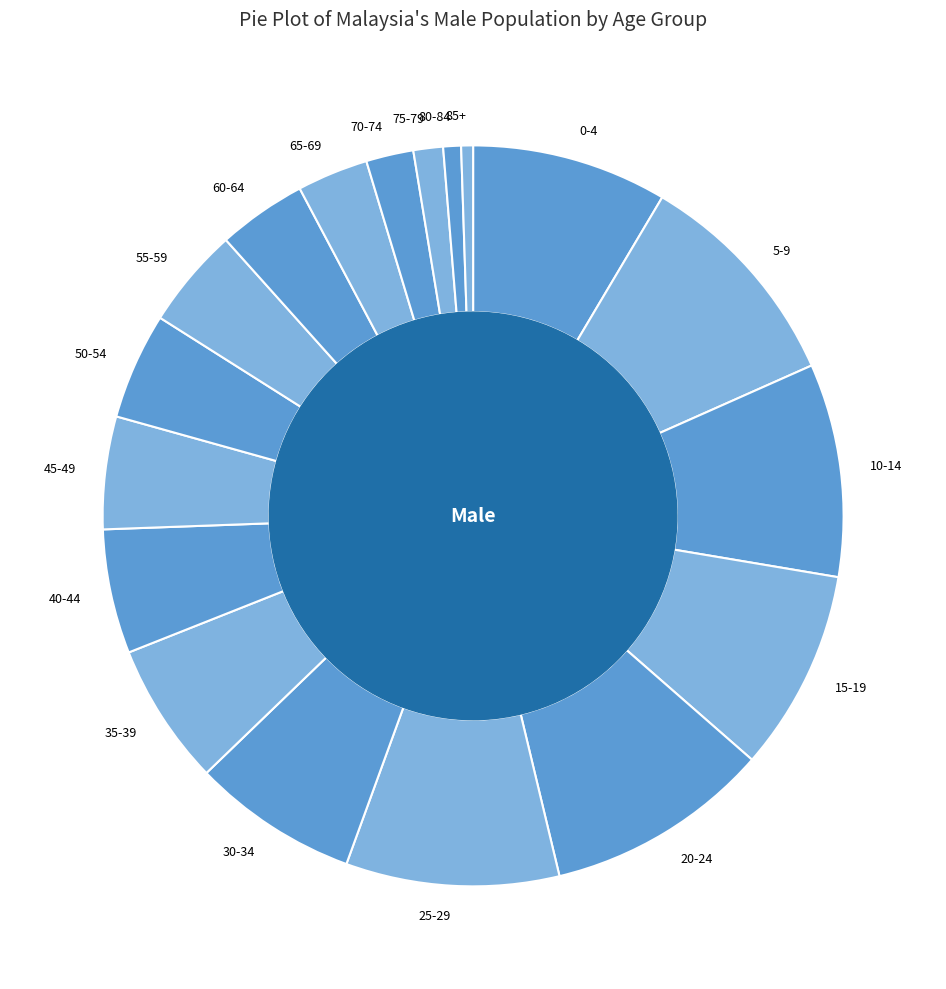

Is it true that 50-54 is 5% of the pie?

True